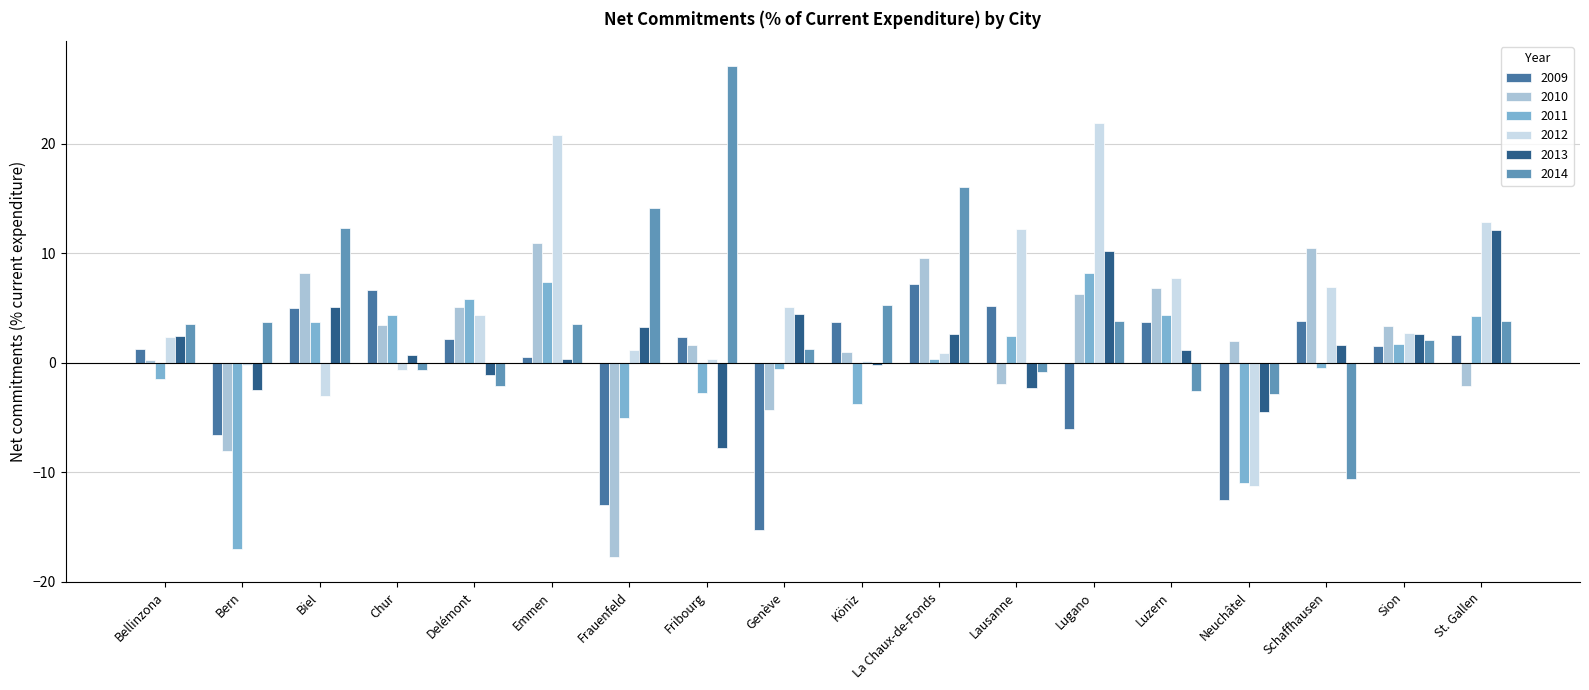

What is the maximum value for 2012?

21.9